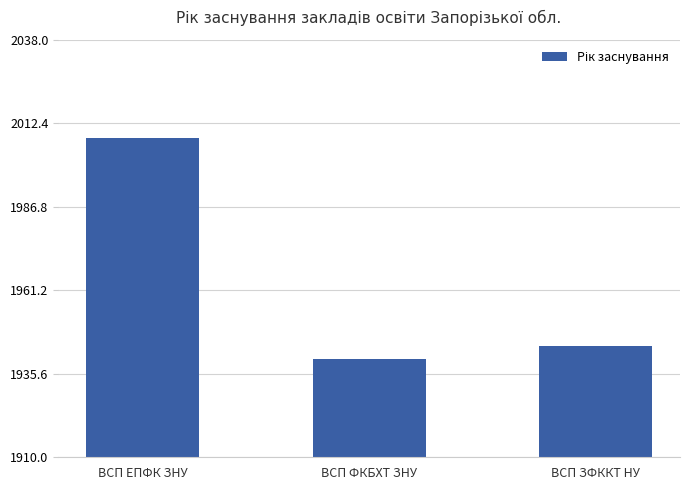

The chart shows a value of 2008 at ВСП ЕПФК ЗНУ. True or false?

True